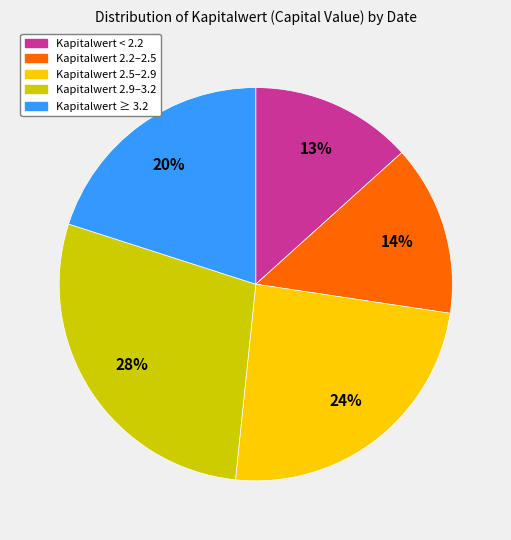

To the nearest percent, what is the average slice percentage?

20%